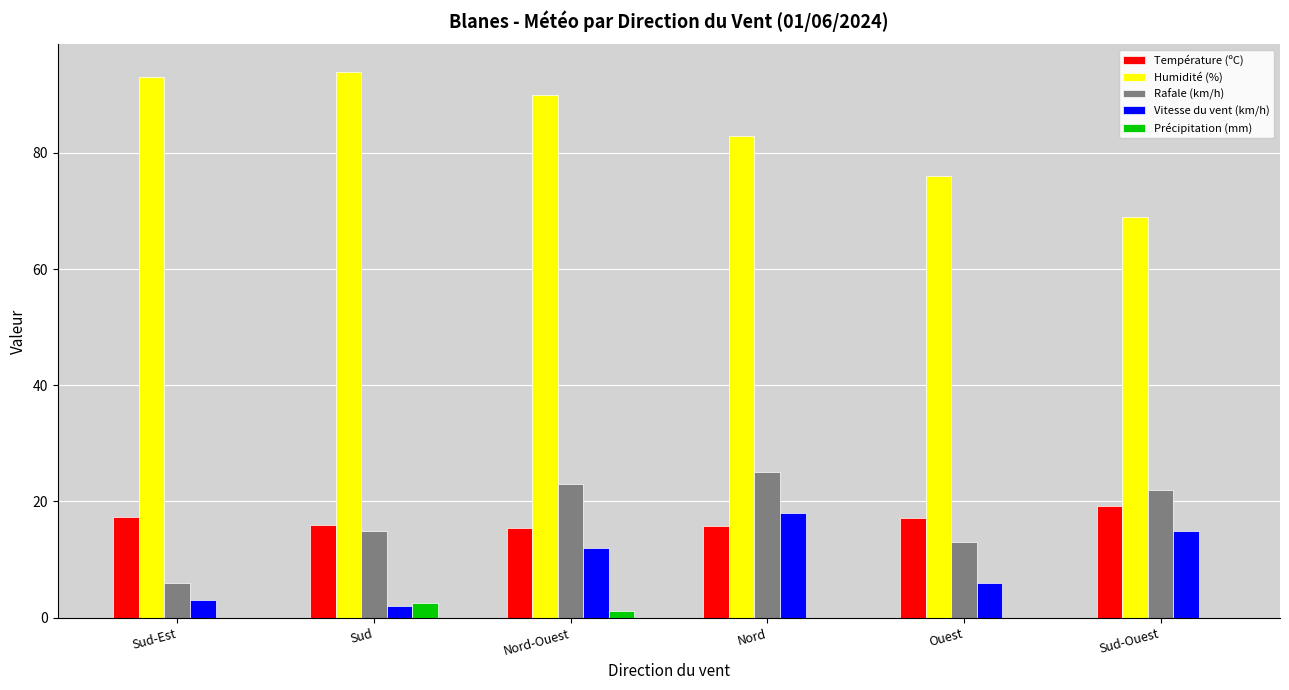

Which category has the highest value in the Vitesse du vent (km/h) series?

Nord